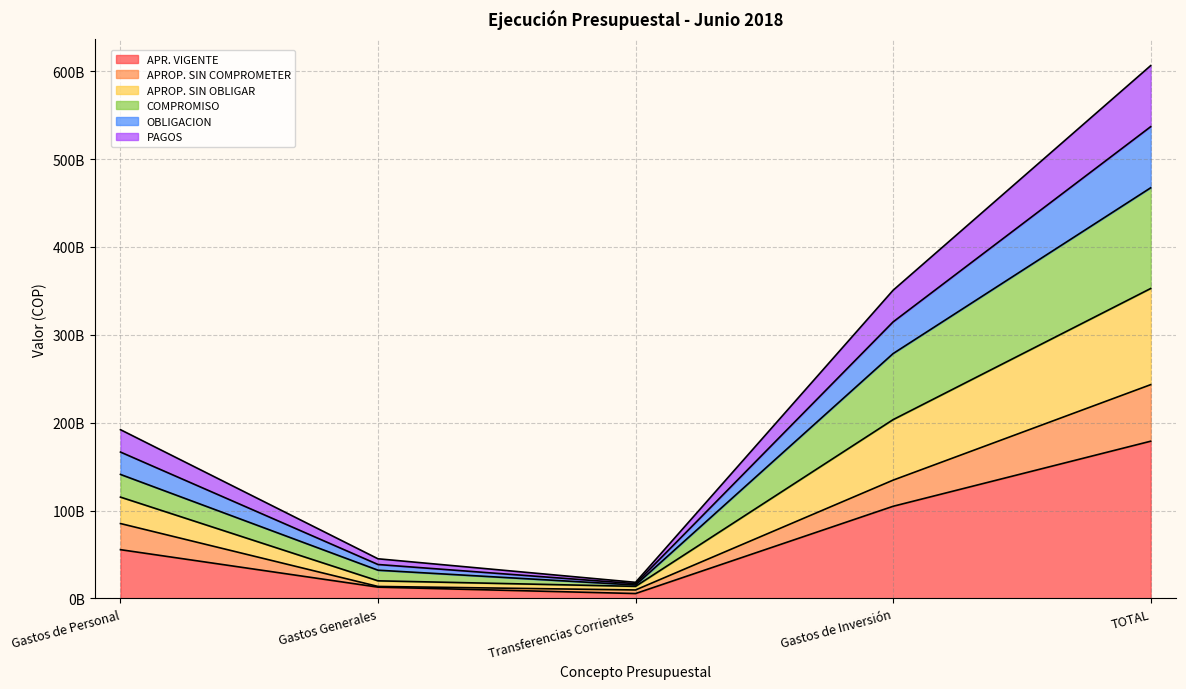

What position from the left is Gastos de Personal?

1